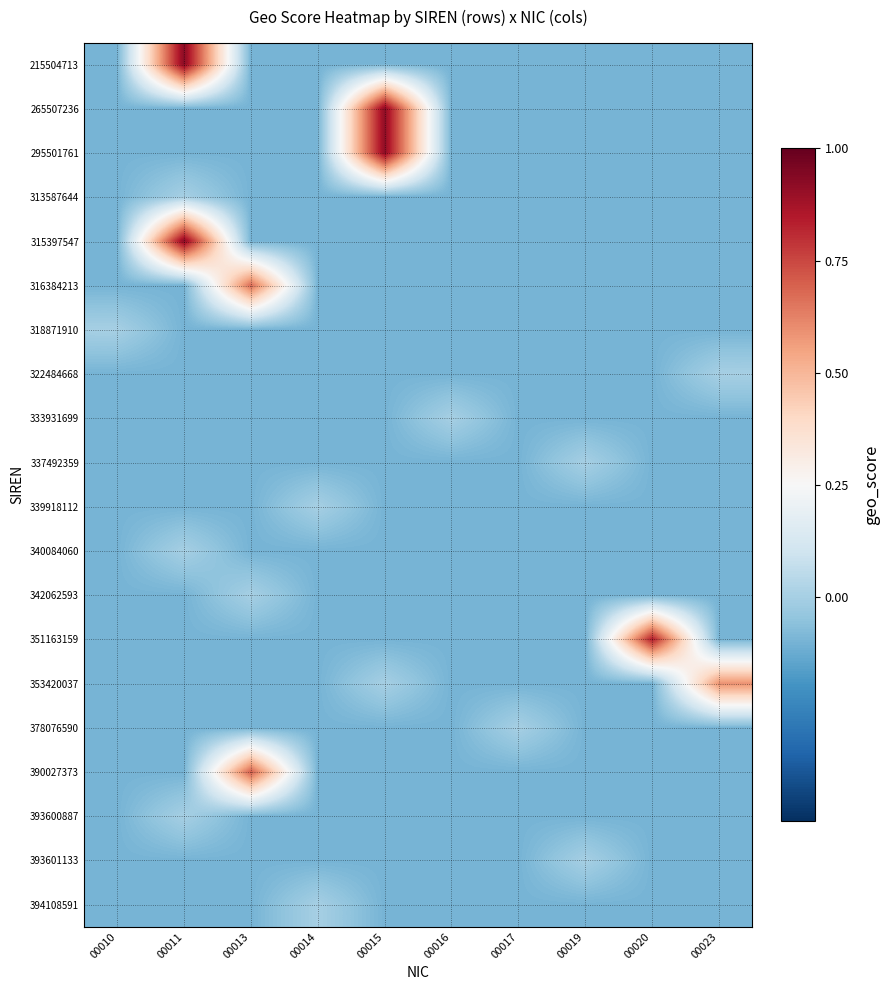

What is the maximum value shown in the chart?

0.9